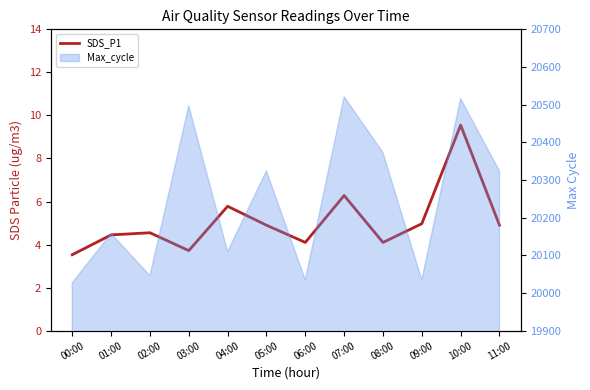

What position from the right is 03:00?

9